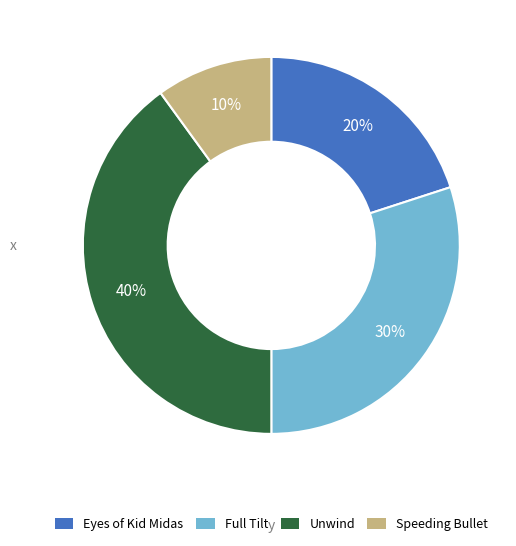

What is the ratio of the value at Unwind to the value at Full Tilt?

1.3